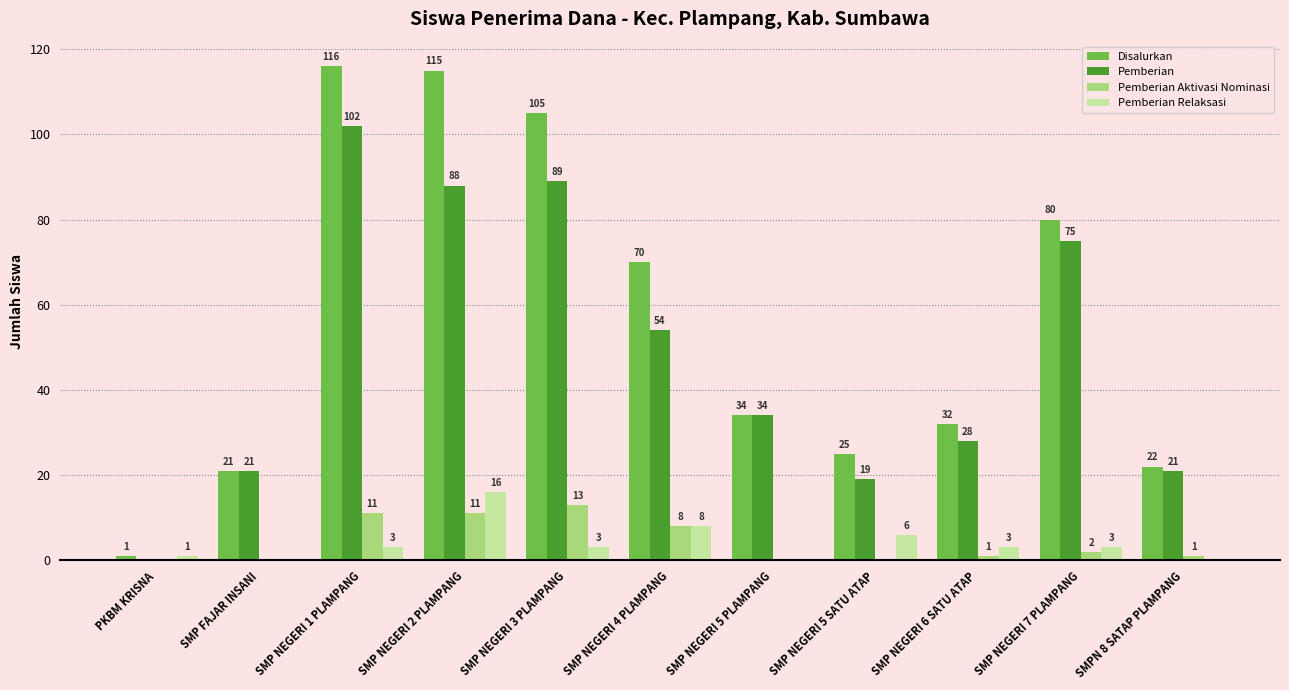

Reading right to left, extract all data points from this chart.

Disalurkan: 22	80	32	25	34	70	105	115	116	21	1
Pemberian: 21	75	28	19	34	54	89	88	102	21	0
Pemberian Aktivasi Nominasi: 1	2	1	0	0	8	13	11	11	0	0
Pemberian Relaksasi: 0	3	3	6	0	8	3	16	3	0	1